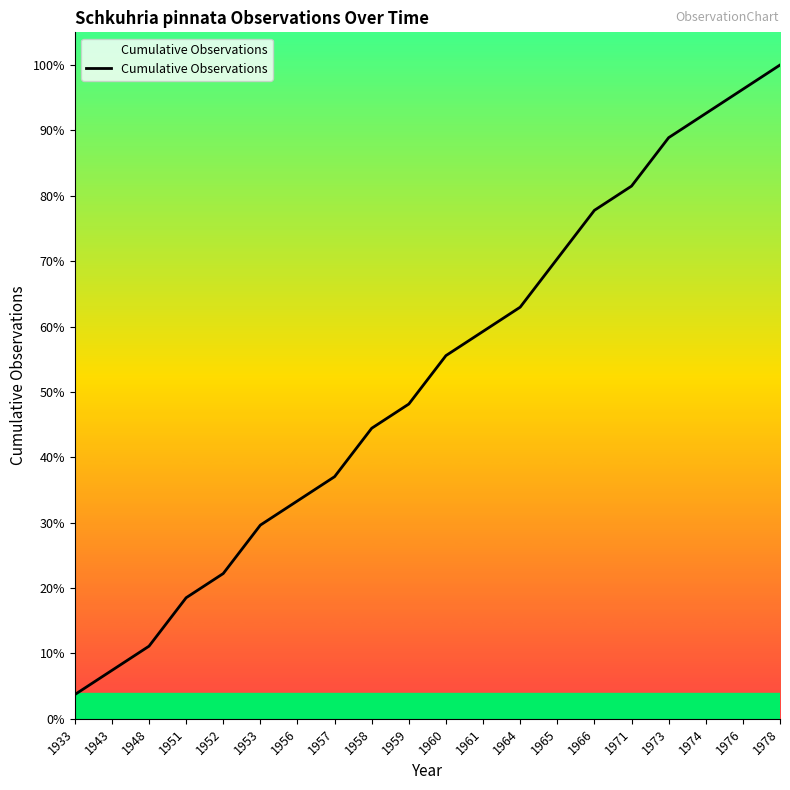

Rank the categories by value from lowest to highest.

1933, 1943, 1948, 1951, 1952, 1953, 1956, 1957, 1958, 1959, 1960, 1961, 1964, 1965, 1966, 1971, 1973, 1974, 1976, 1978